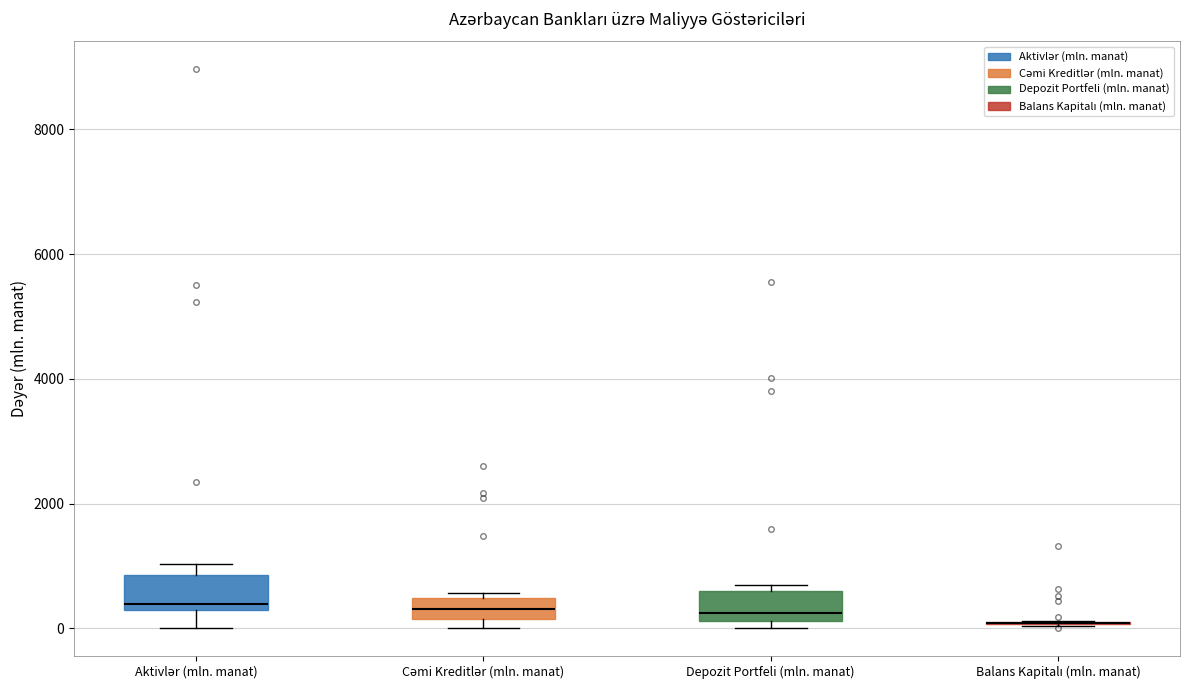

Reading left to right, transcribe this box plot: for each box, give where its median line is, the range the box spans, and where its two whiskers end, as read against the y-axis. The values are not printed on the chart, so give them approximately, as read against the axis.

Aktivlər (mln. manat): median 400, box 200 to 800, whiskers 0 to 1000
Cəmi Kreditlər (mln. manat): median 400 (inside the box), box 200 to 400, whiskers 0 to 600
Depozit Portfeli (mln. manat): median 200 (just above the box's lower edge), box 200 to 600, whiskers 0 to 600 (just above the box's upper edge)
Balans Kapitalı (mln. manat): box collapsed to a line at 0, whiskers 0 to 200